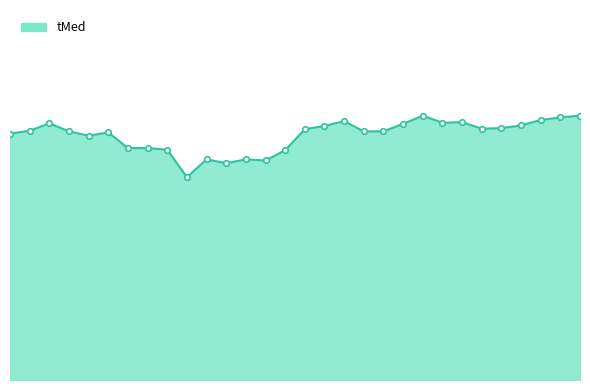

Rank the categories by value from lowest to highest.

Apr-21, Apr-19, Apr-17, Apr-20, Apr-18, Apr-16, Apr-22, Apr-24, Apr-23, Apr-26, Apr-30, Apr-25, Apr-27, Apr-12, Apr-11, Apr-29, Apr-15, Apr-06, Apr-05, Apr-14, Apr-04, Apr-10, Apr-28, Apr-08, Apr-07, Apr-13, Apr-03, Apr-02, Apr-09, Apr-01